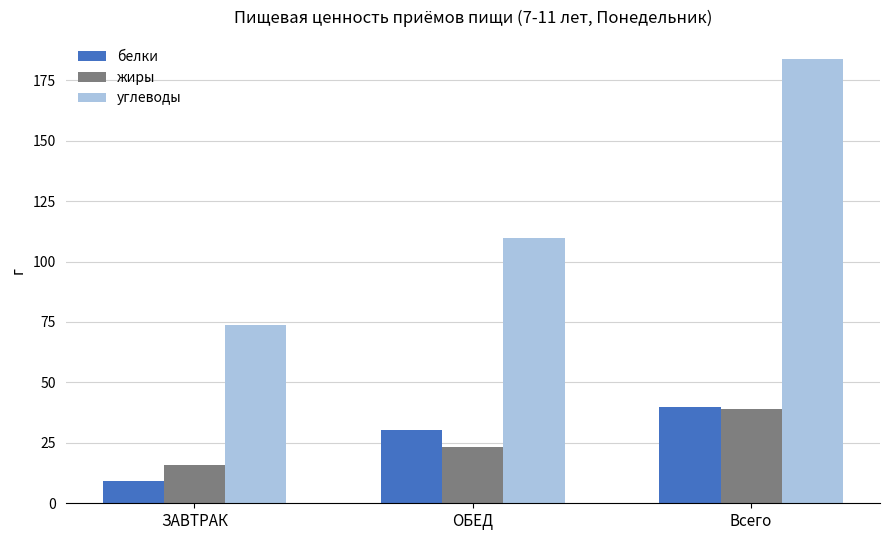

Which category has the highest value in the углеводы series?

Всего